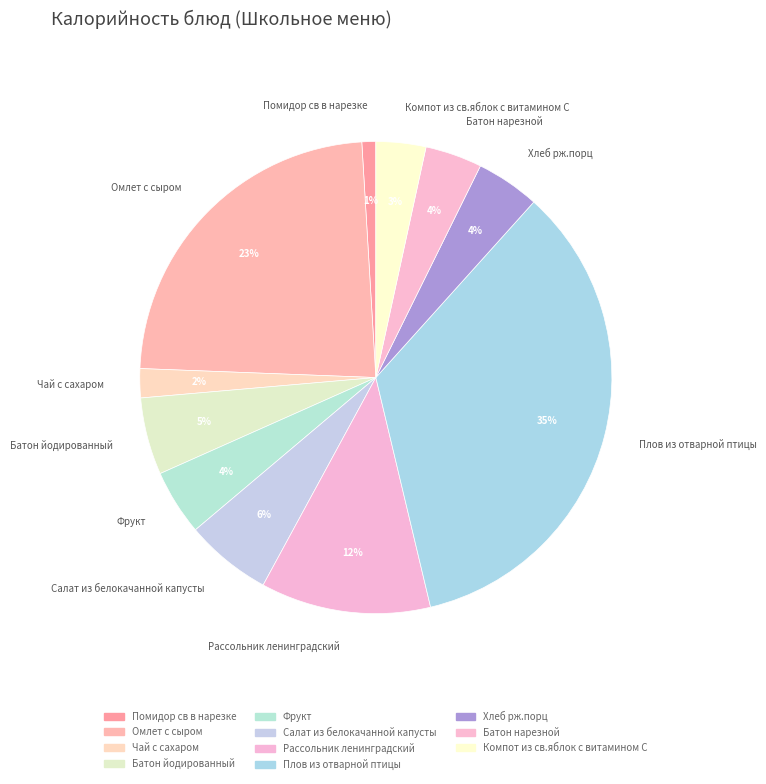

What is the ratio of the value at Помидор св в нарезке to the value at Хлеб рж.порц?

0.2